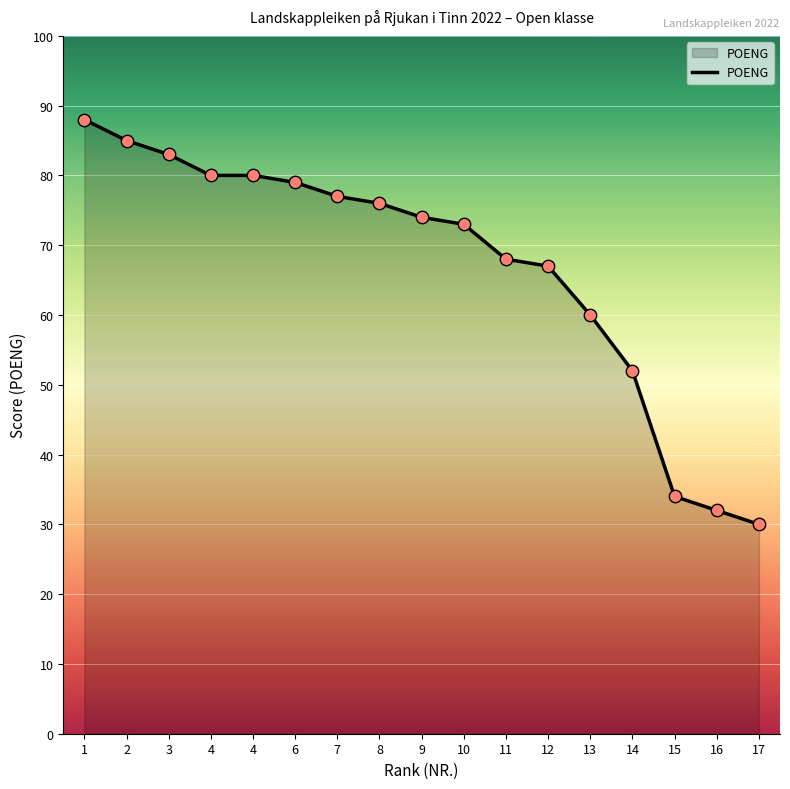

Between 2 and 11, which is larger?

2